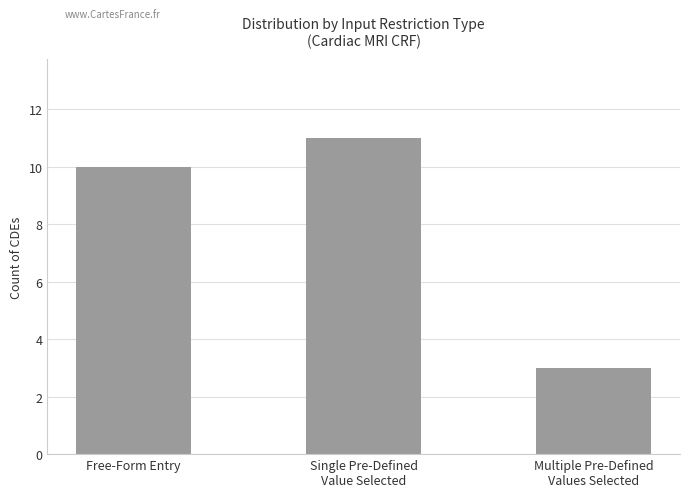

The value at Free-Form Entry is 10. True or false?

True